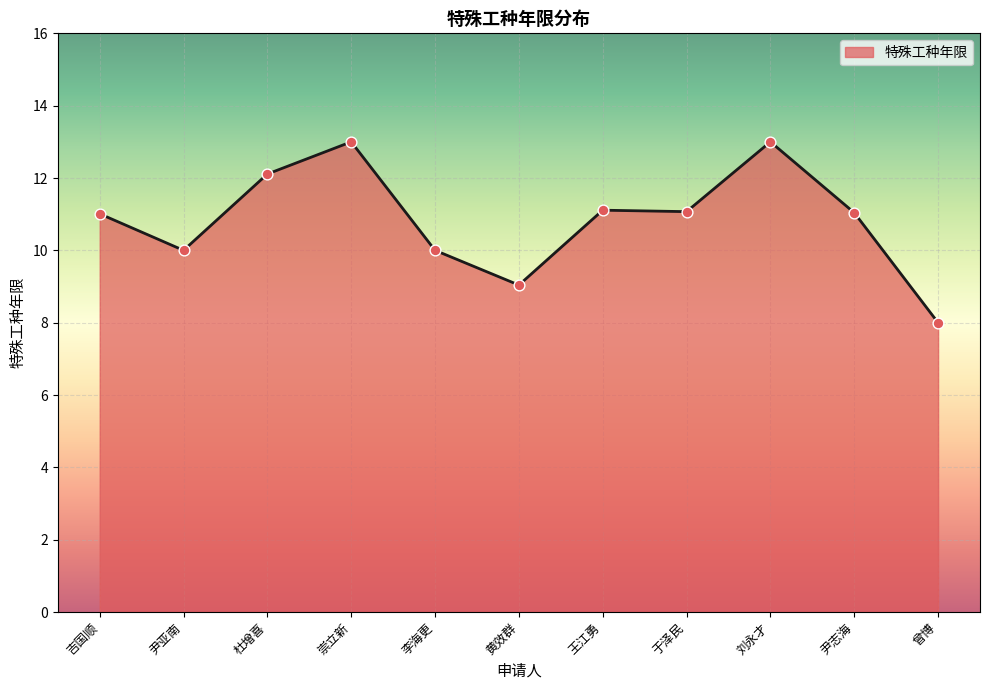

Between 王江勇 and 崇立新, which is larger?

崇立新